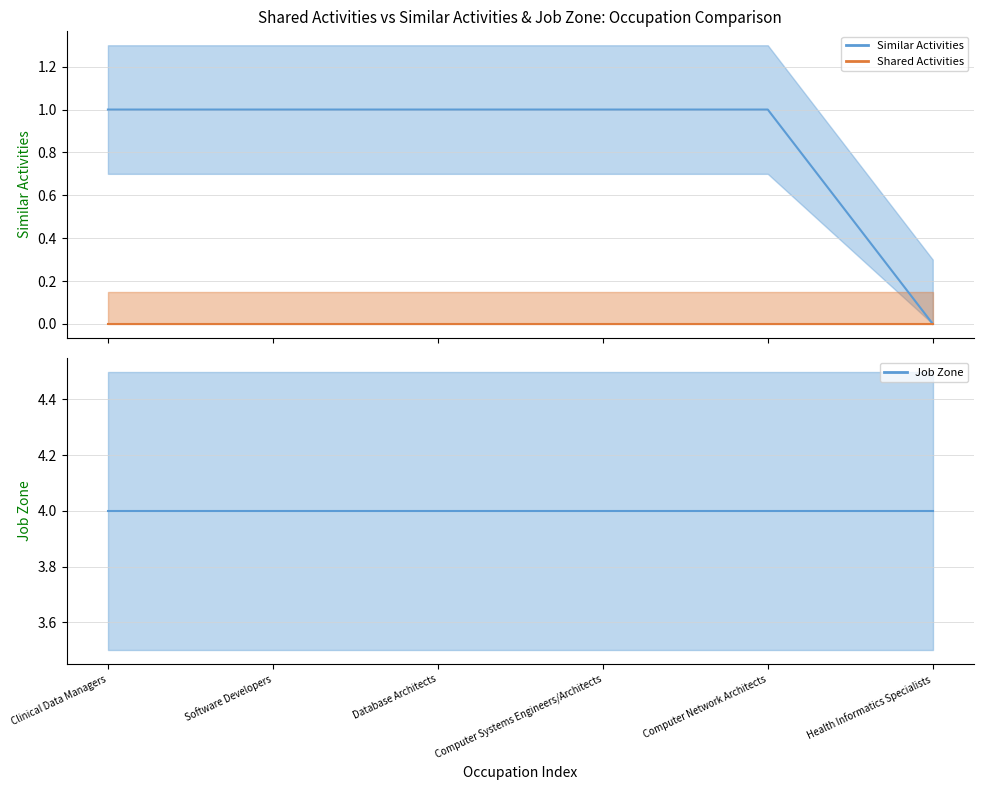

Reading right to left, transcribe all the data shown in this chart.

Similar Activities: Health Informatics Specialists=0	Computer Network Architects=1	Computer Systems Engineers/Architects=1	Database Architects=1	Software Developers=1	Clinical Data Managers=1
Shared Activities: Health Informatics Specialists=0	Computer Network Architects=0	Computer Systems Engineers/Architects=0	Database Architects=0	Software Developers=0	Clinical Data Managers=0
Job Zone: Health Informatics Specialists=4	Computer Network Architects=4	Computer Systems Engineers/Architects=4	Database Architects=4	Software Developers=4	Clinical Data Managers=4